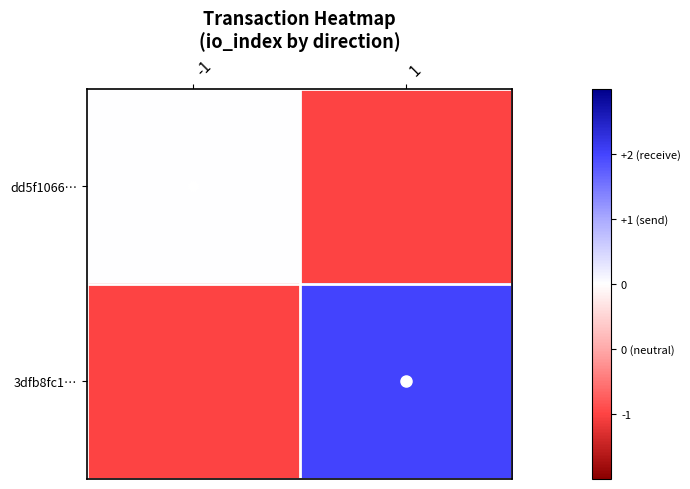

Rank the series at -1 from highest to lowest value.

dd5f1066…, 3dfb8fc1…